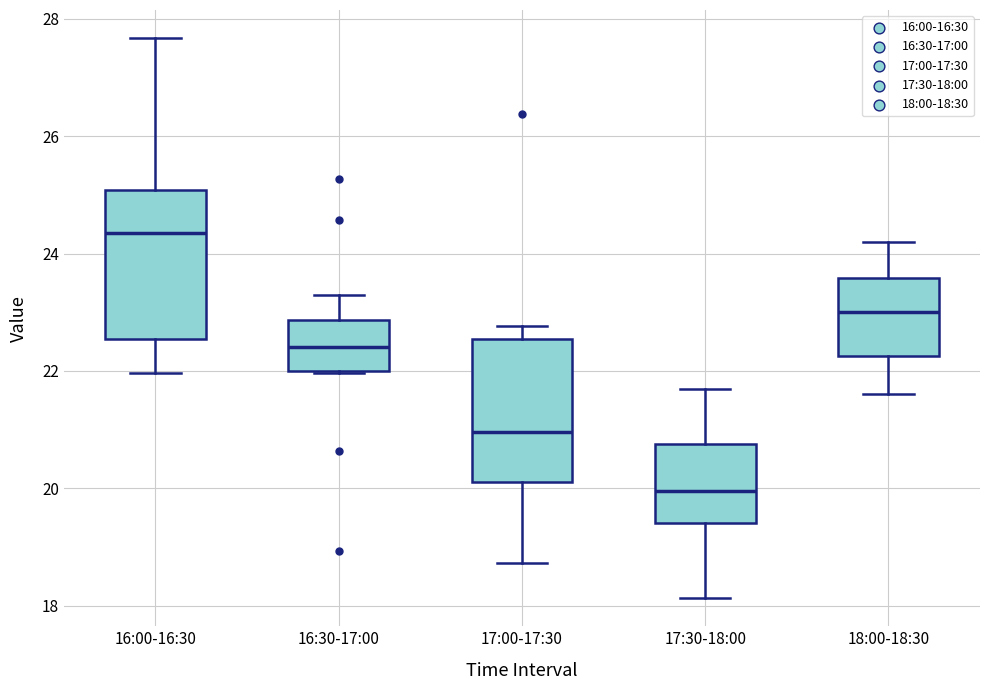

Which box's median line is the lowest?

17:30-18:00